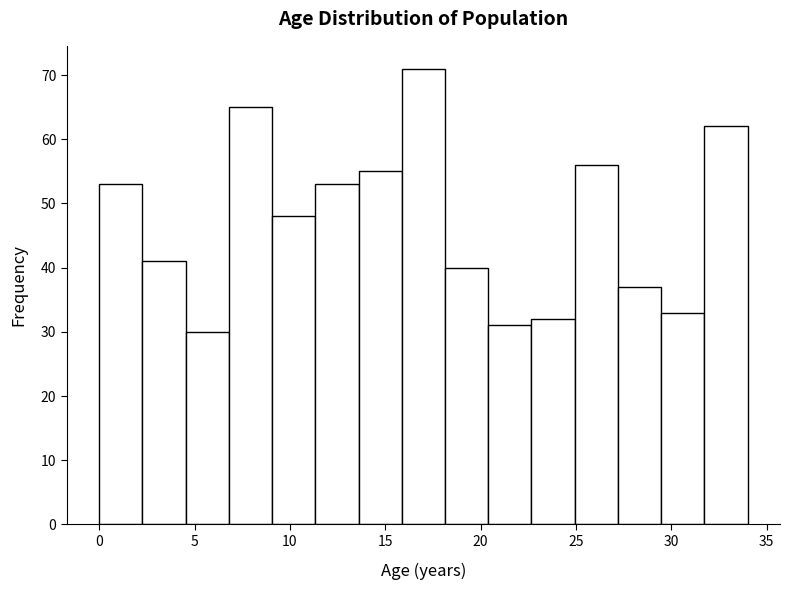

Which range on the x-axis has the tallest bar?

16.0 to 18.0